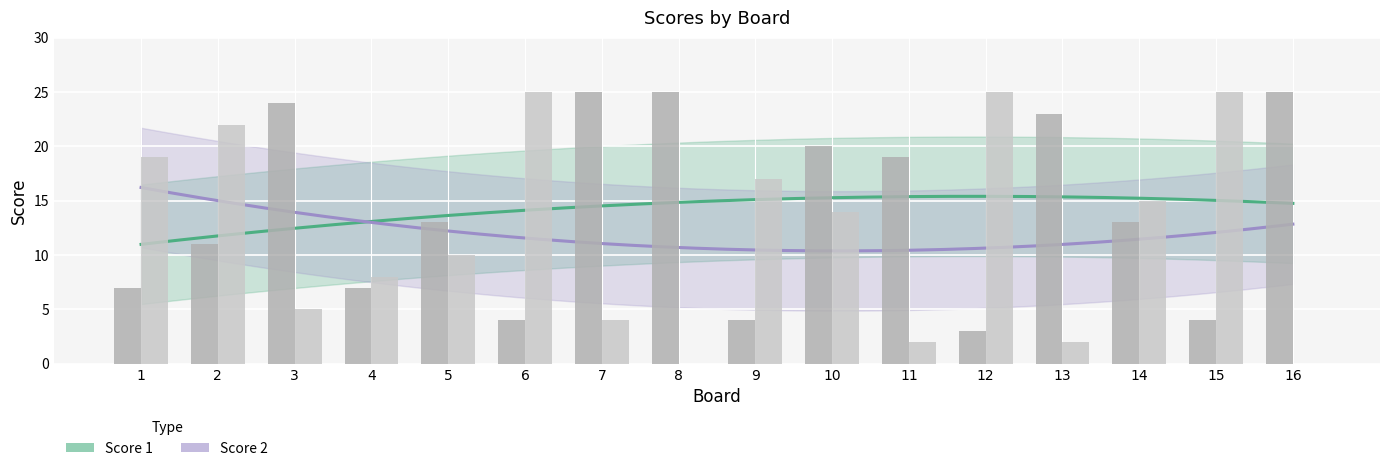

Reading left to right, transcribe all the data shown in this chart.

Score 1: 1=7	2=11	3=24	4=7	5=13	6=4	7=25	8=25	9=4	10=20	11=19	12=3	13=23	14=13	15=4	16=25
Score 2: 1=19	2=22	3=5	4=8	5=10	6=25	7=4	8=0	9=17	10=14	11=2	12=25	13=2	14=15	15=25	16=0